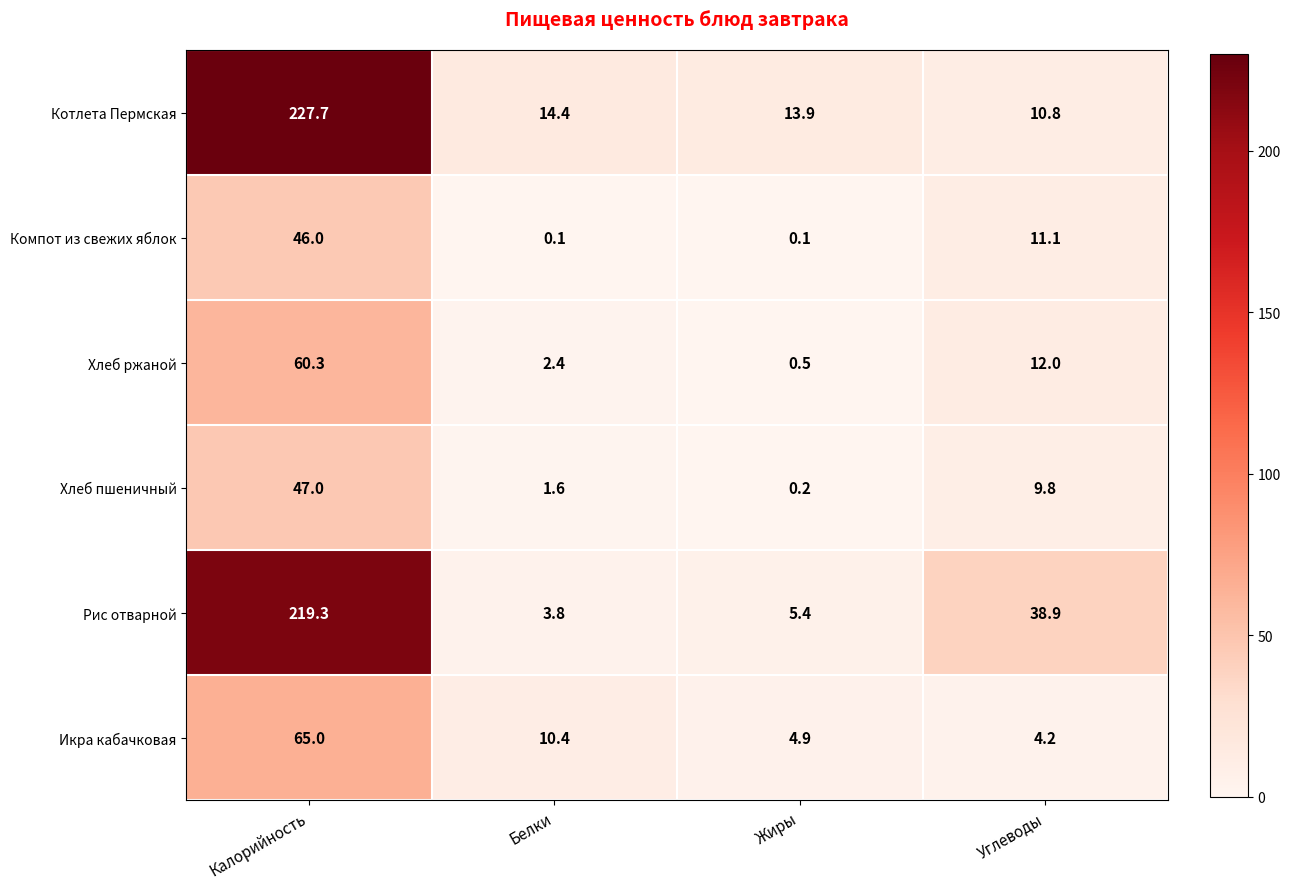

What is the maximum value shown in the chart?

227.7